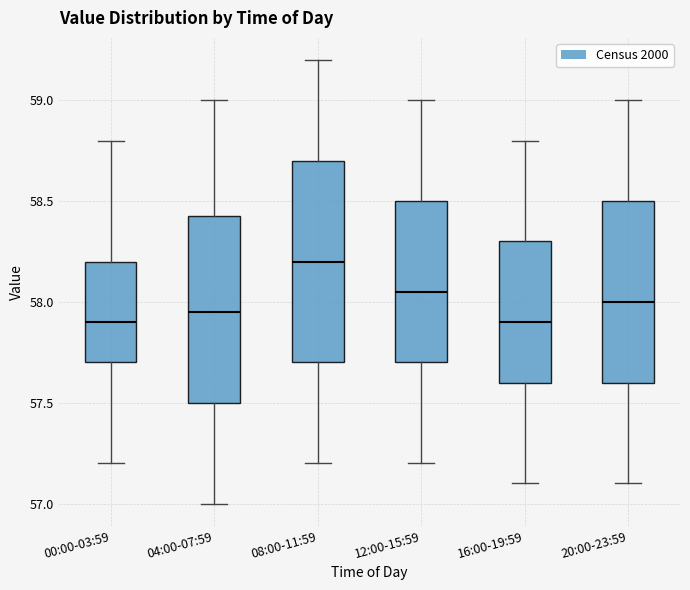

Which box has the highest median line?

08:00-11:59